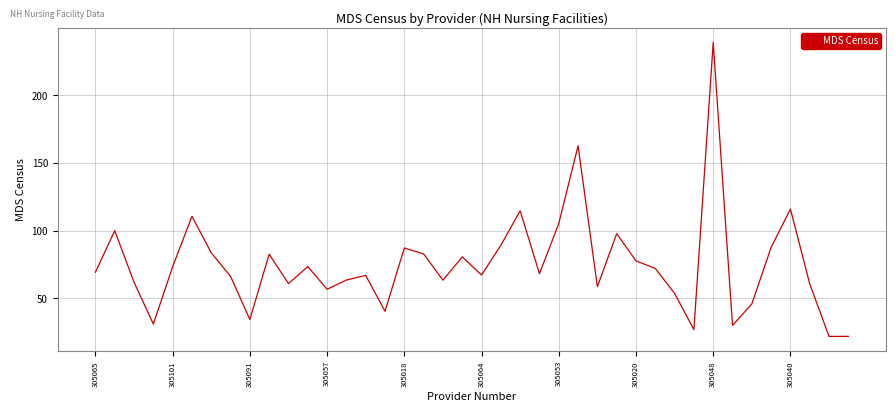

What is the difference between the maximum and minimum values?

217.4